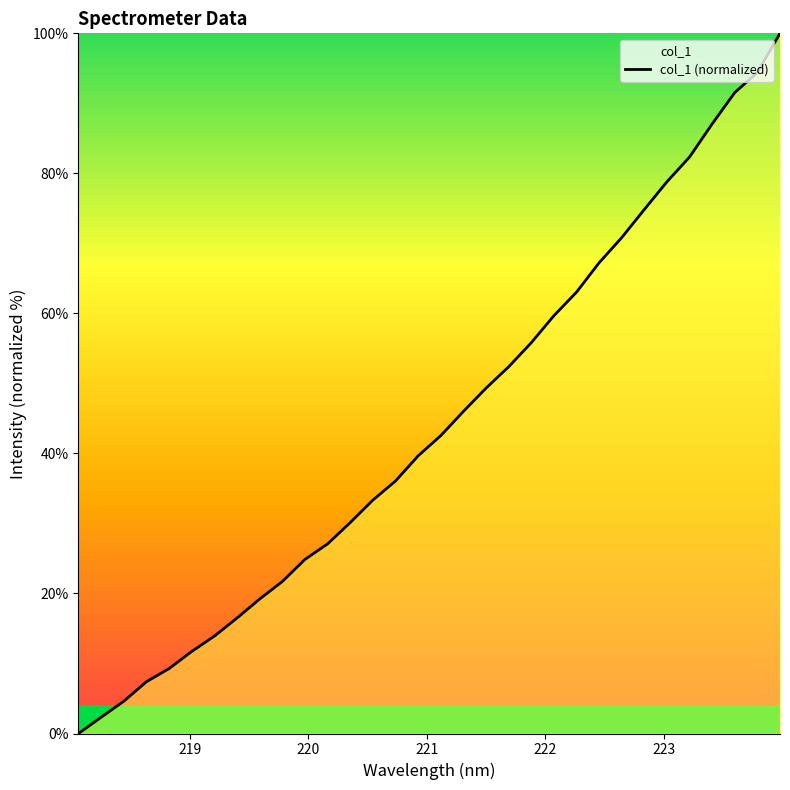

What is the maximum value shown in the chart?

100.0